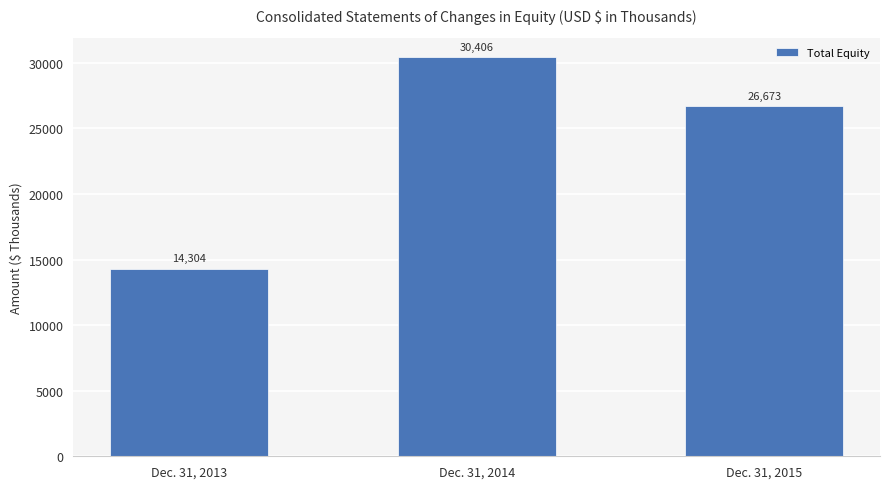

True or false: the data shows 9834 at Dec. 31, 2015.

False